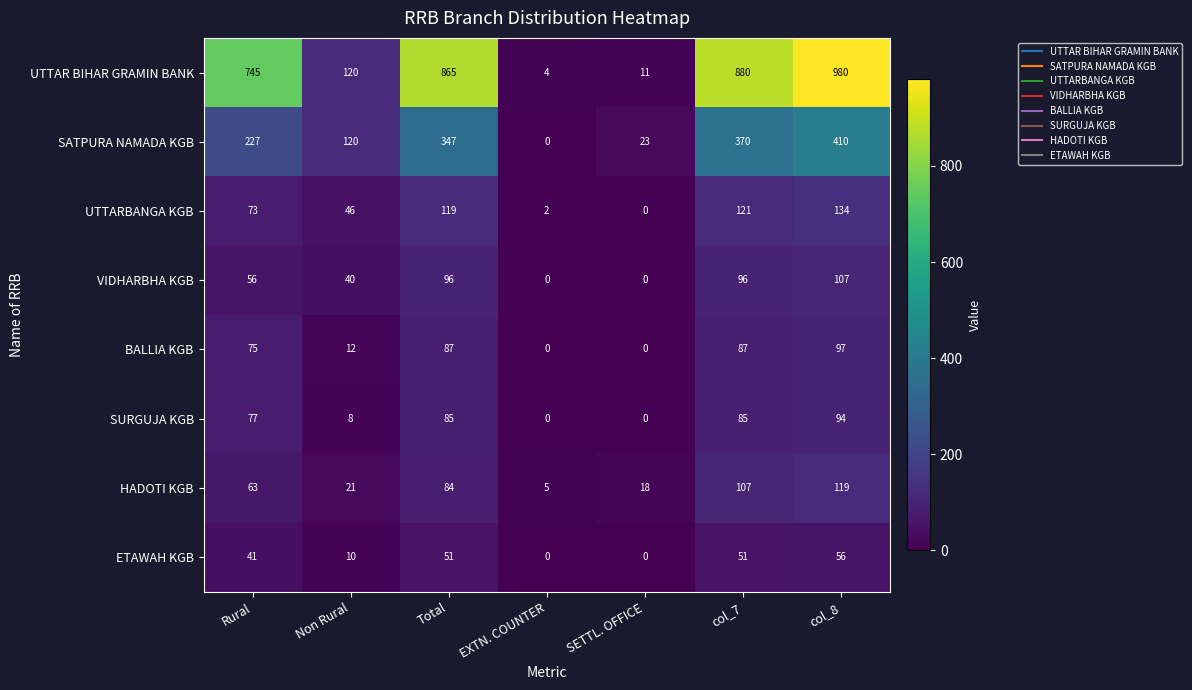

At how many categories does at least one series exceed 147?

4